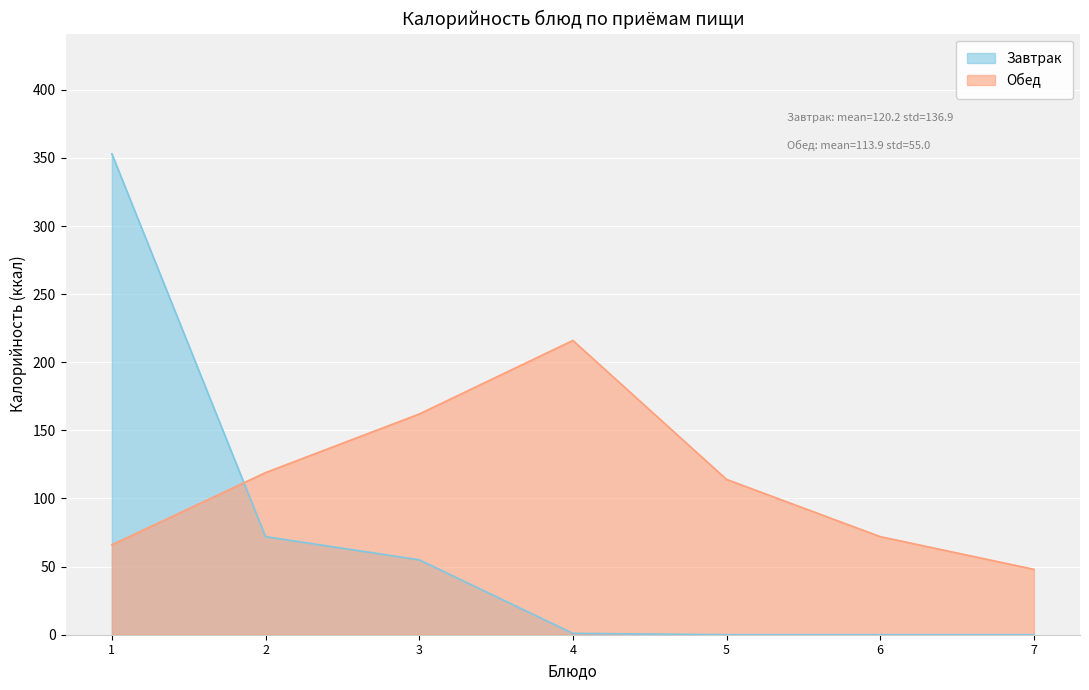

How many lines are shown in the chart?

2